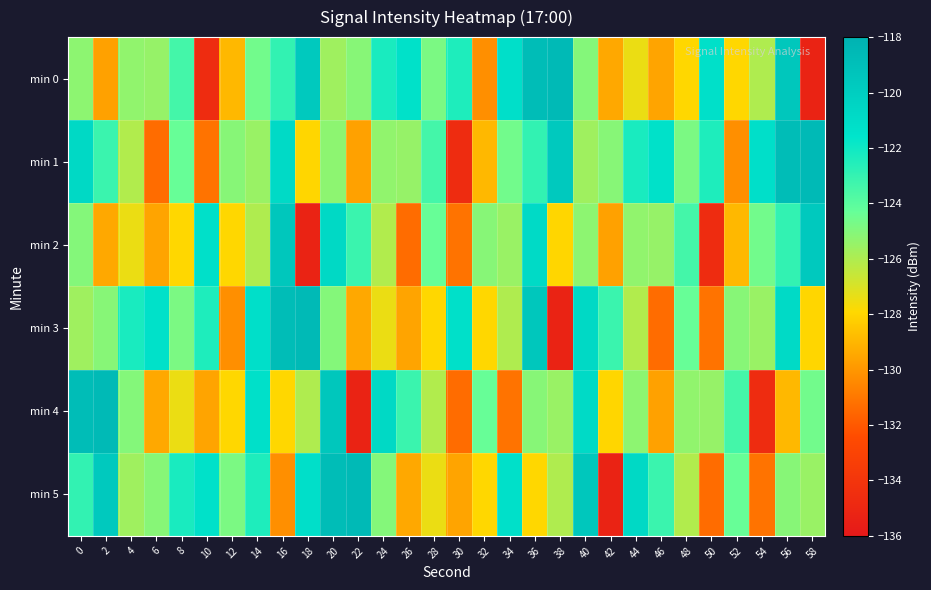

Which series has the largest range (max minus min)?

min 0